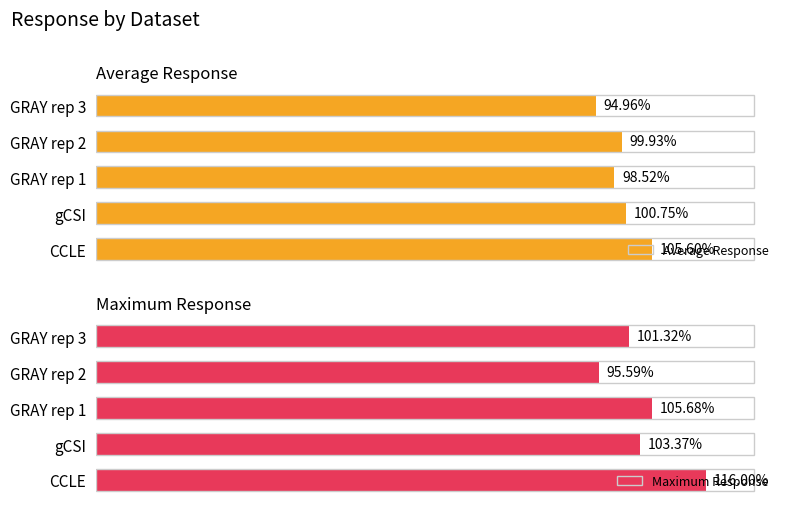

Are the bars horizontal?

Yes